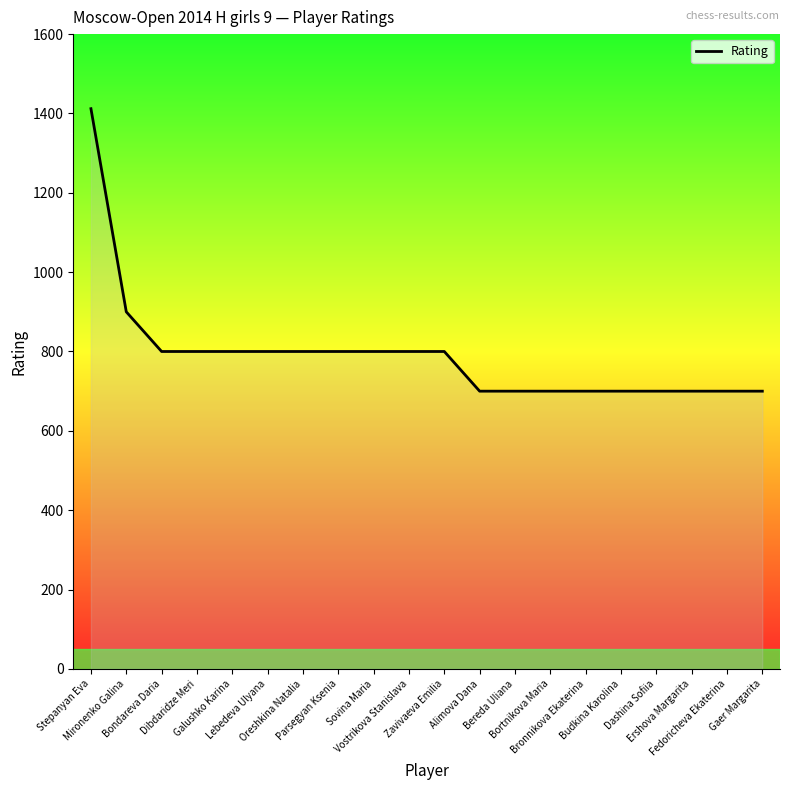

What is the greatest value displayed?

1412